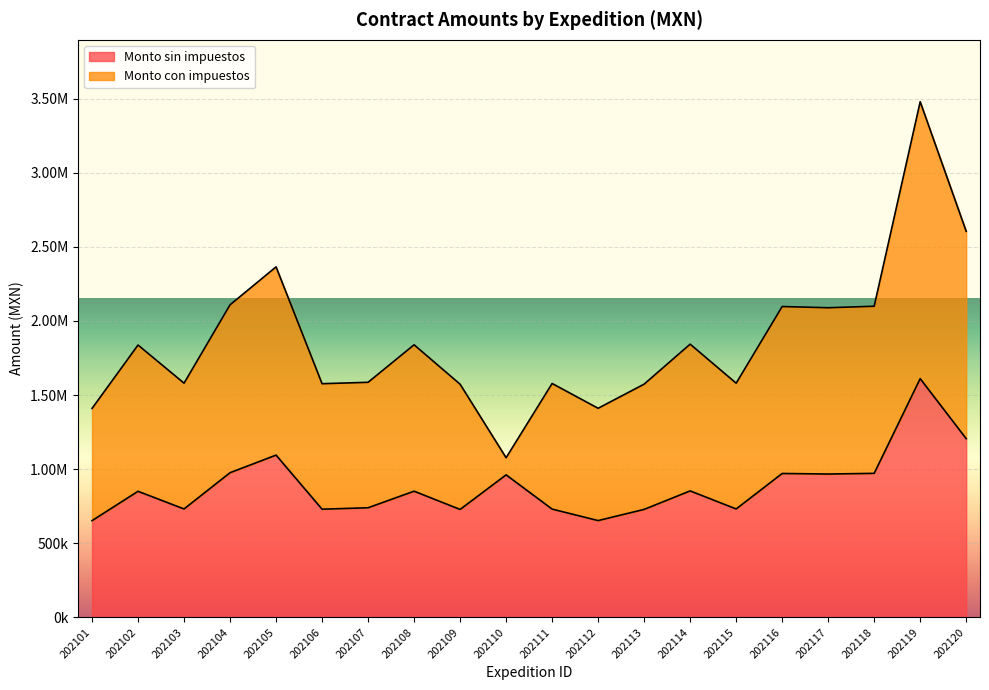

True or false: the data shows 2140822.2 at 202120.

False